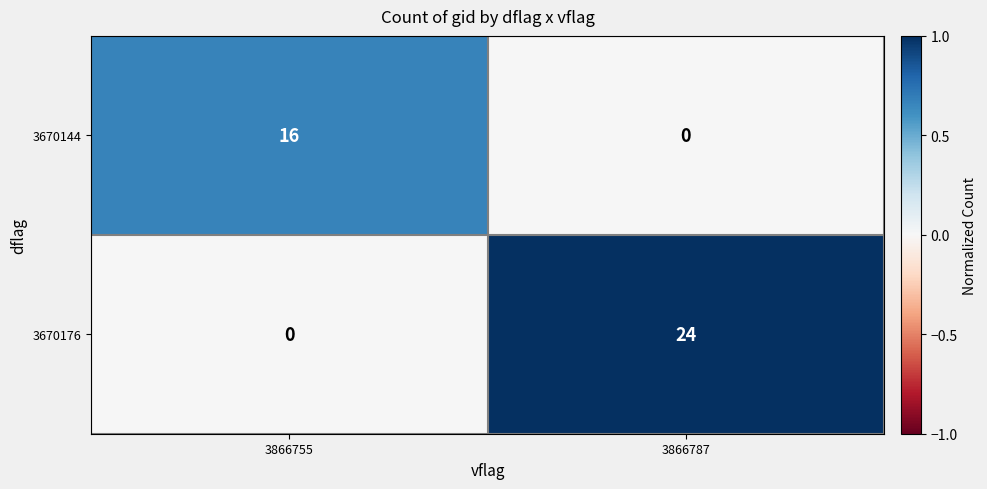

The 3670144 series shows 0 at 3866787. True or false?

True